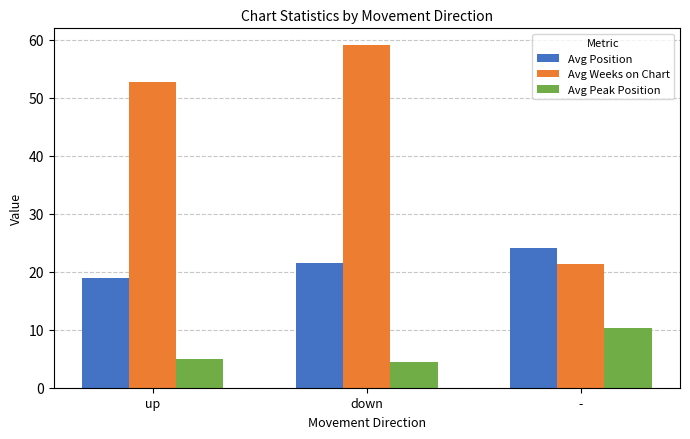

Which series has the largest range (max minus min)?

Avg Weeks on Chart